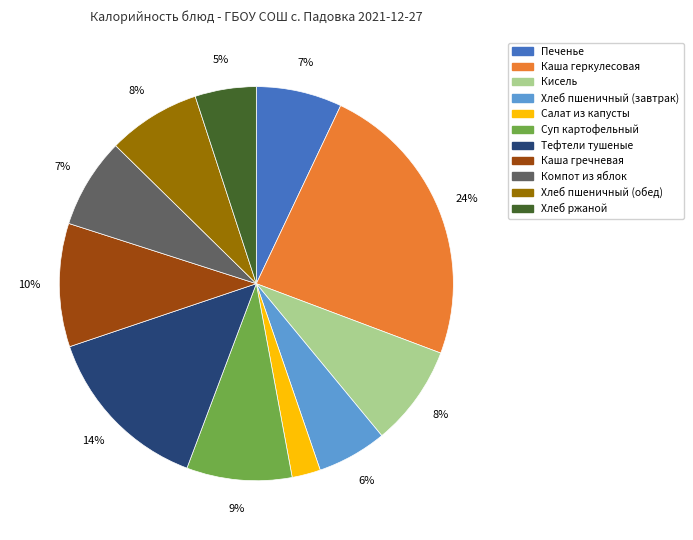

To the nearest percent, what portion does Компот из яблок represent?

7%